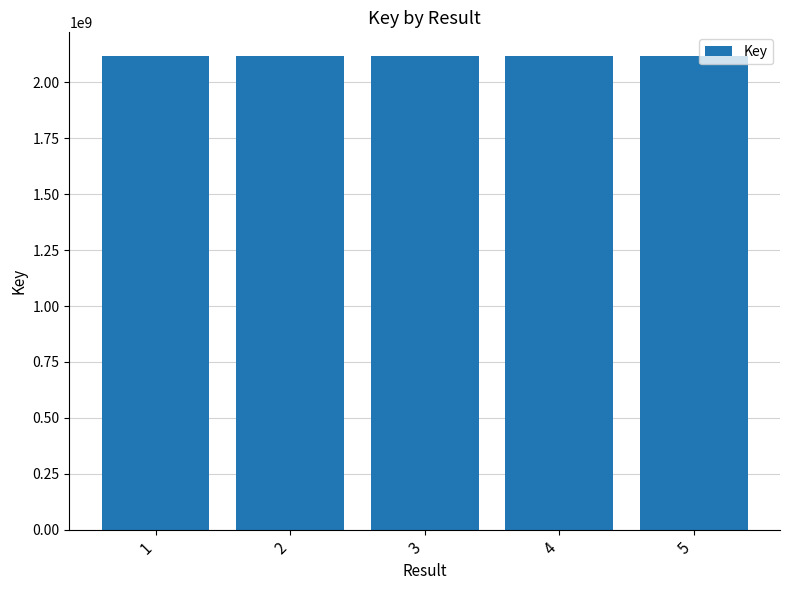

Approximately how many times larger is the value at 1 compared to 2?

1.0